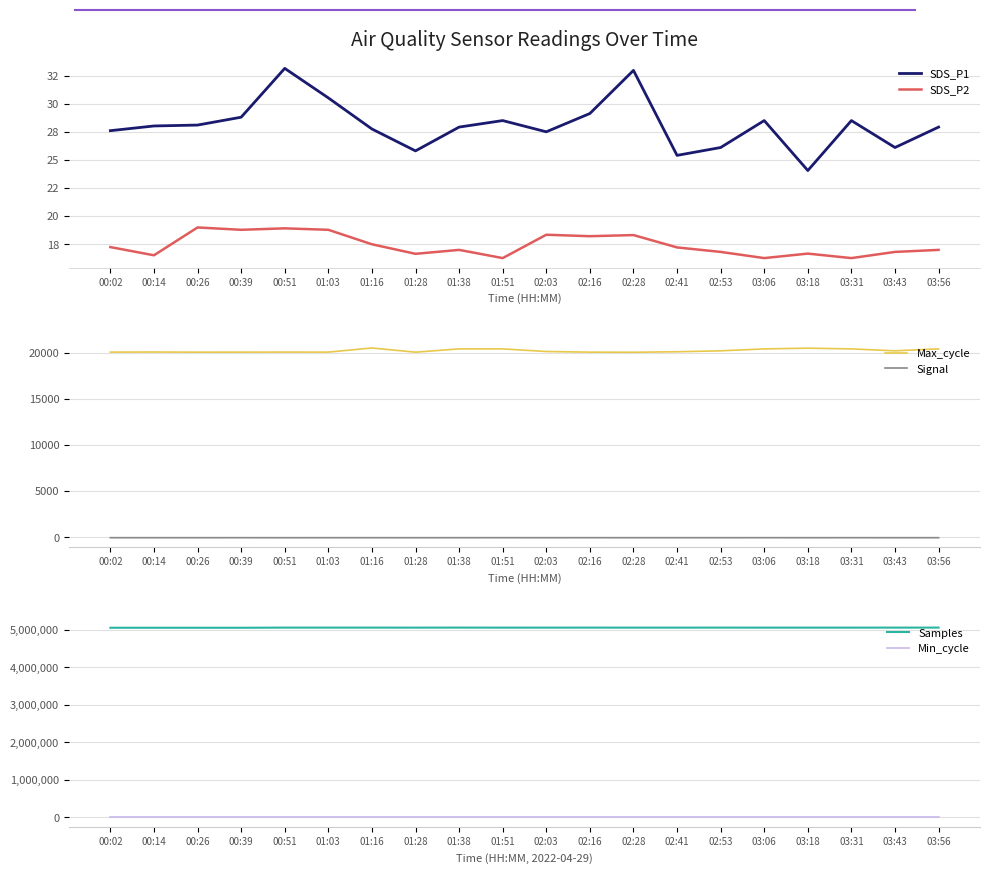

The value of Min_cycle at 02:28 is 28.0. True or false?

True